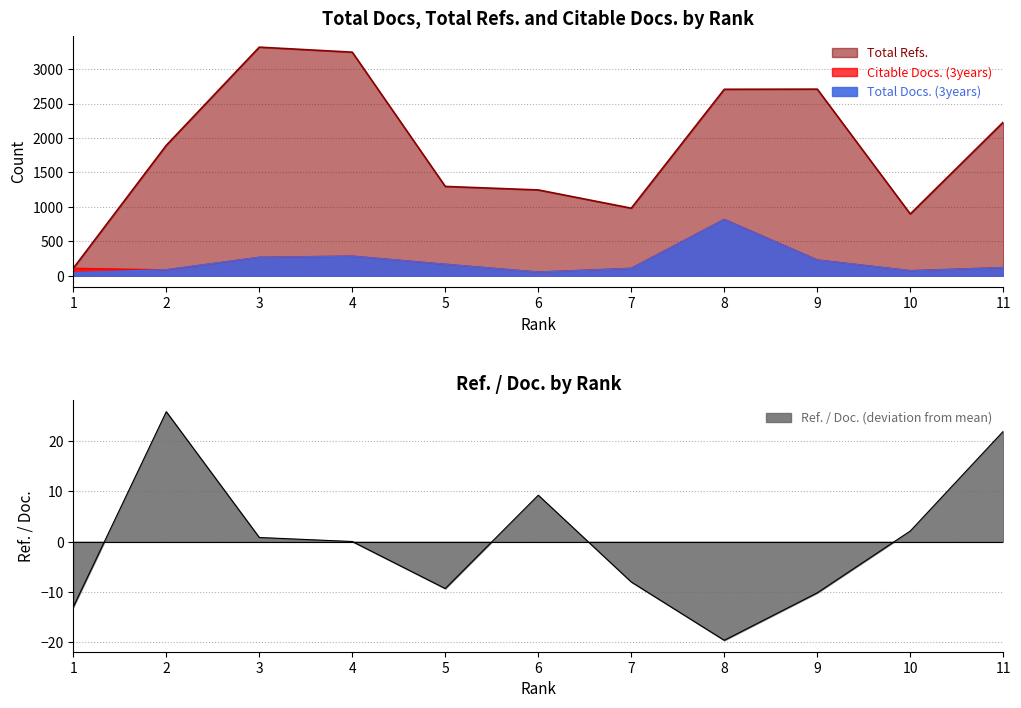

True or false: Total Refs. and Citable Docs. (3years) cross at least once.

False